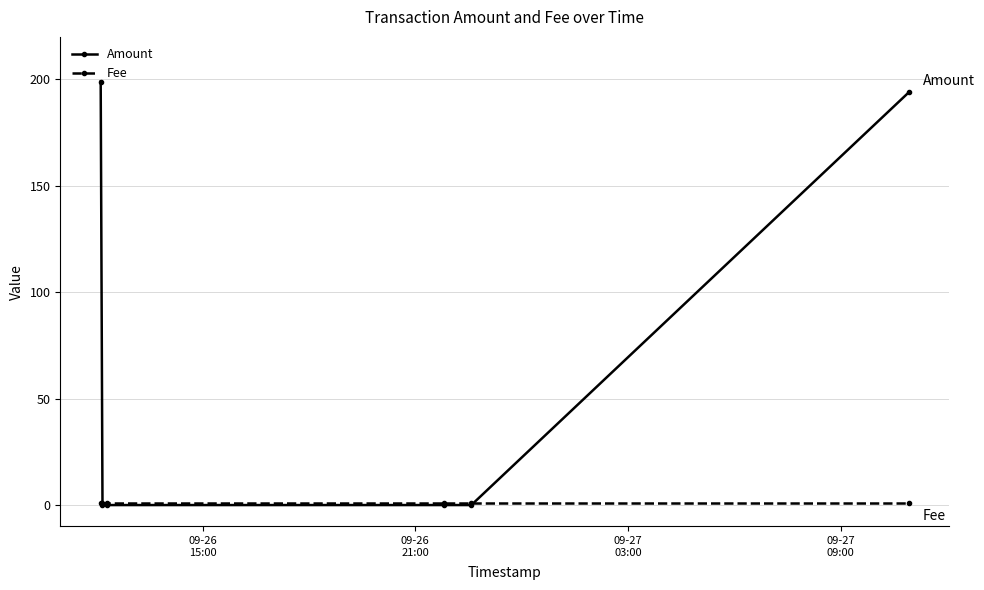

What is the maximum value shown in the chart?

199